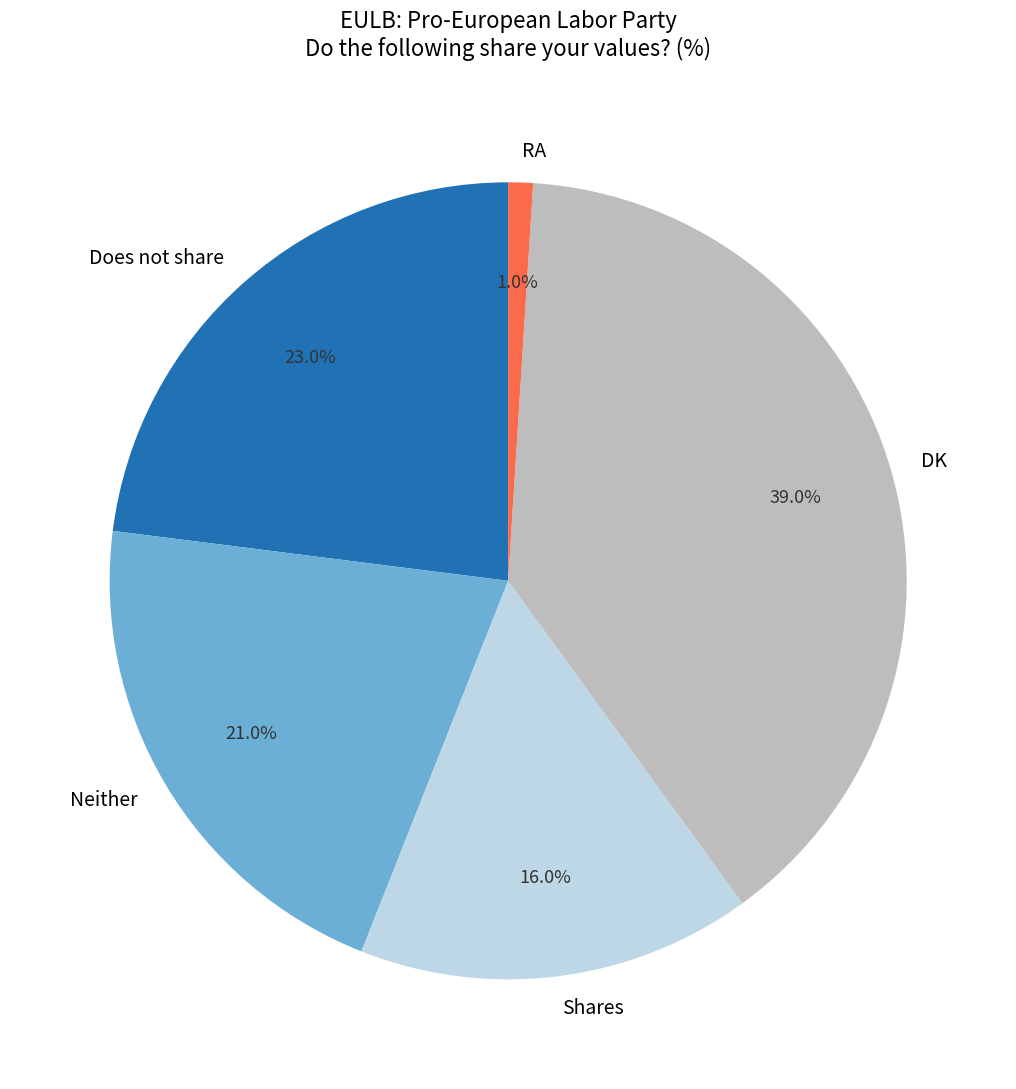

Which category has the smallest portion of the pie?

RA